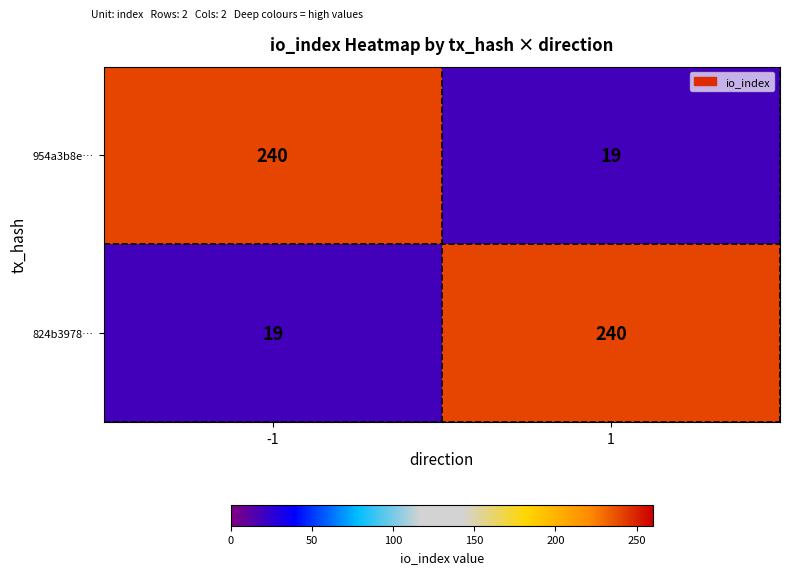

What is the maximum value for 824b3978…?

240